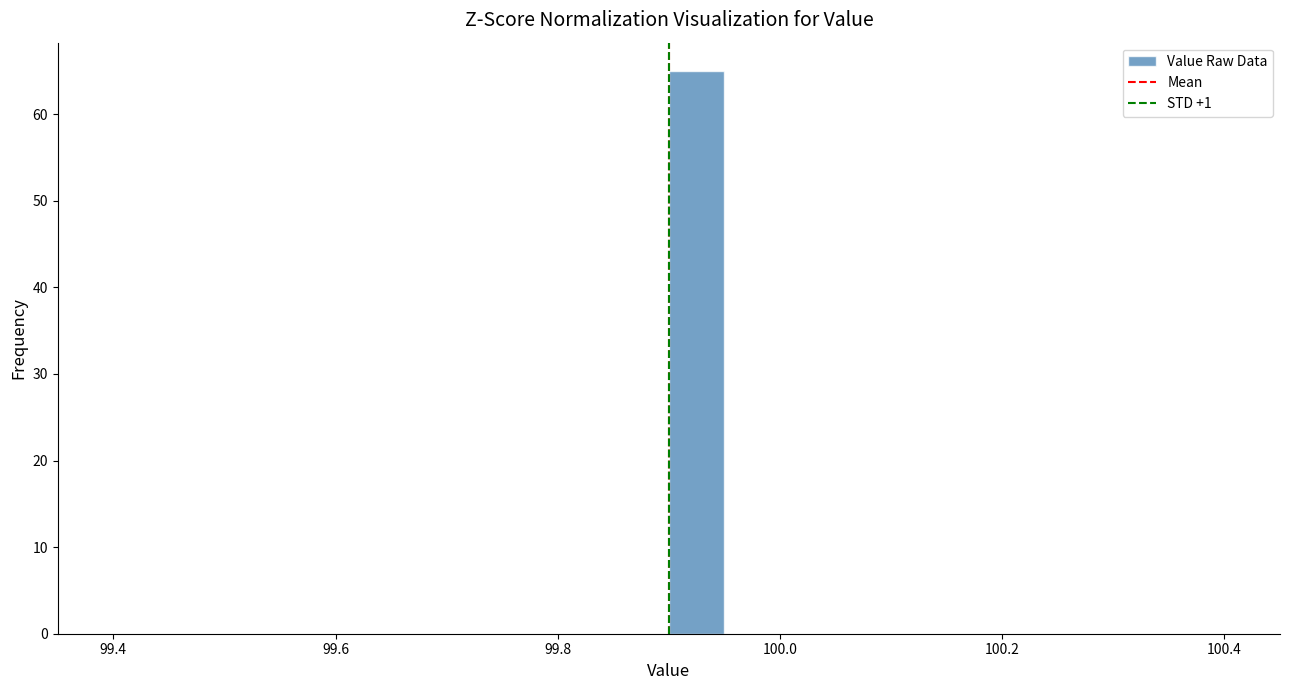

Read against the x-axis, roughly where is the centre of the tallest bar?

99.92